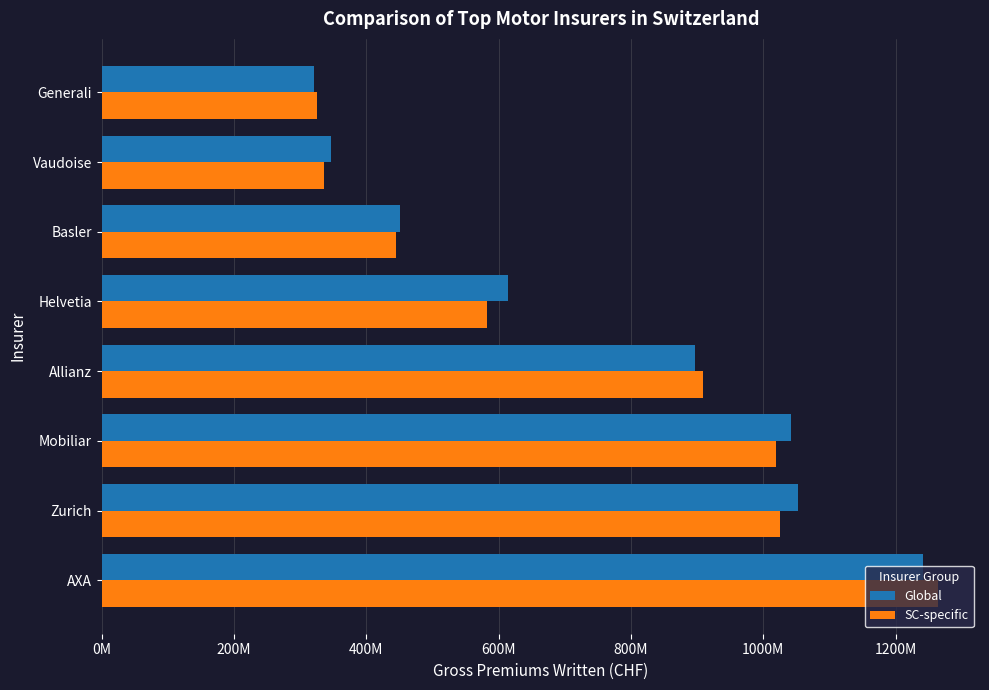

Reading left to right, transcribe all the data shown in this chart.

Global: 1242010536	1052911694	1041426605	896295233	614193443	451015196	346942975	321658183
SC-specific: 1264323436	1025489300	1019204035	908189172	582090831	444956678	336791080	324912675